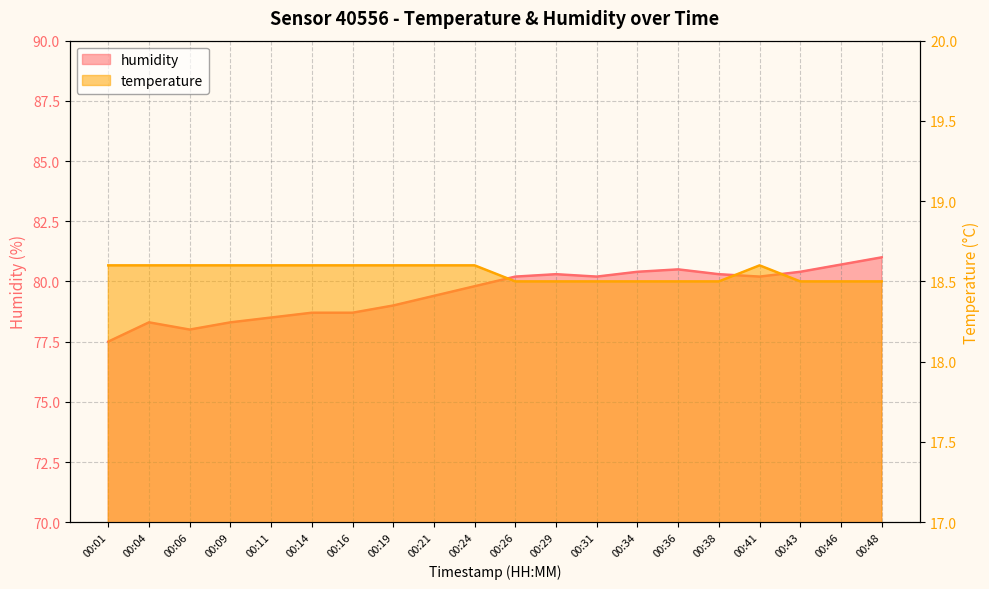

Is it true that temperature equals 29.9 at 00:36?

False